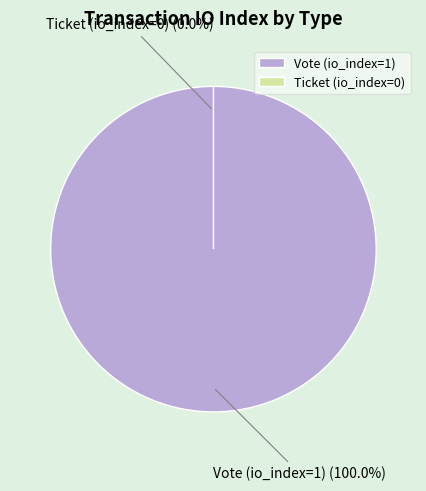

To the nearest percent, what percentage of the pie is Vote (io_index=1)?

100%